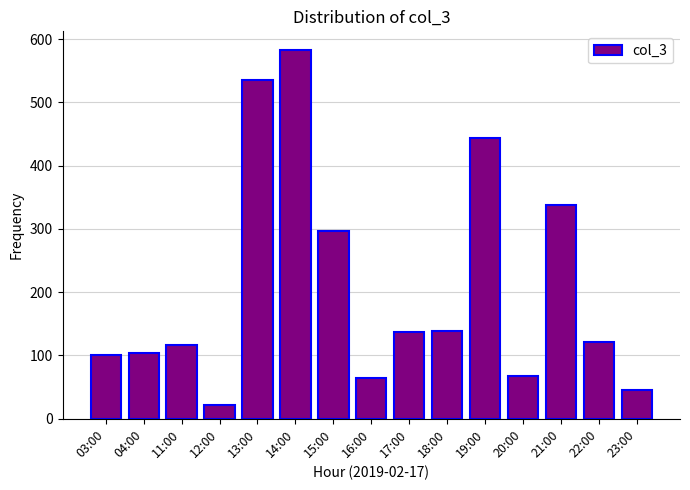

At which label is the value closest to 302?

15:00